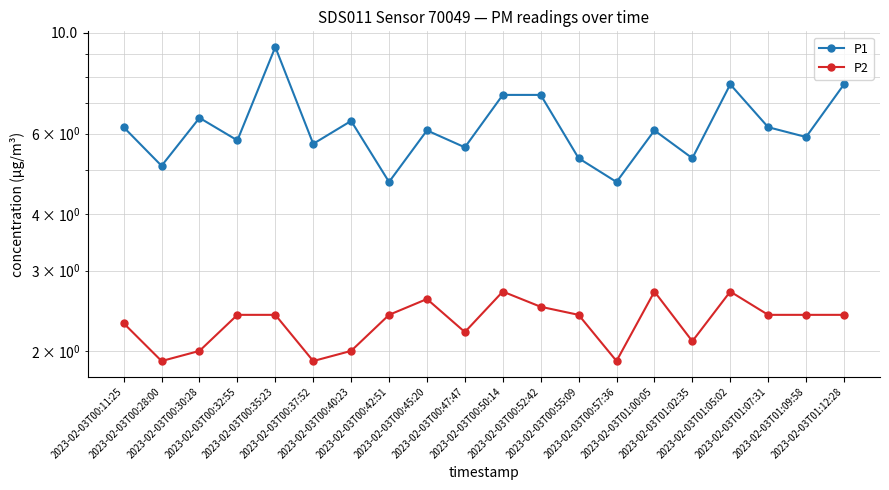

What is the difference between the P1 values at 2023-02-03T00:35:23 and 2023-02-03T00:32:55?

3.5